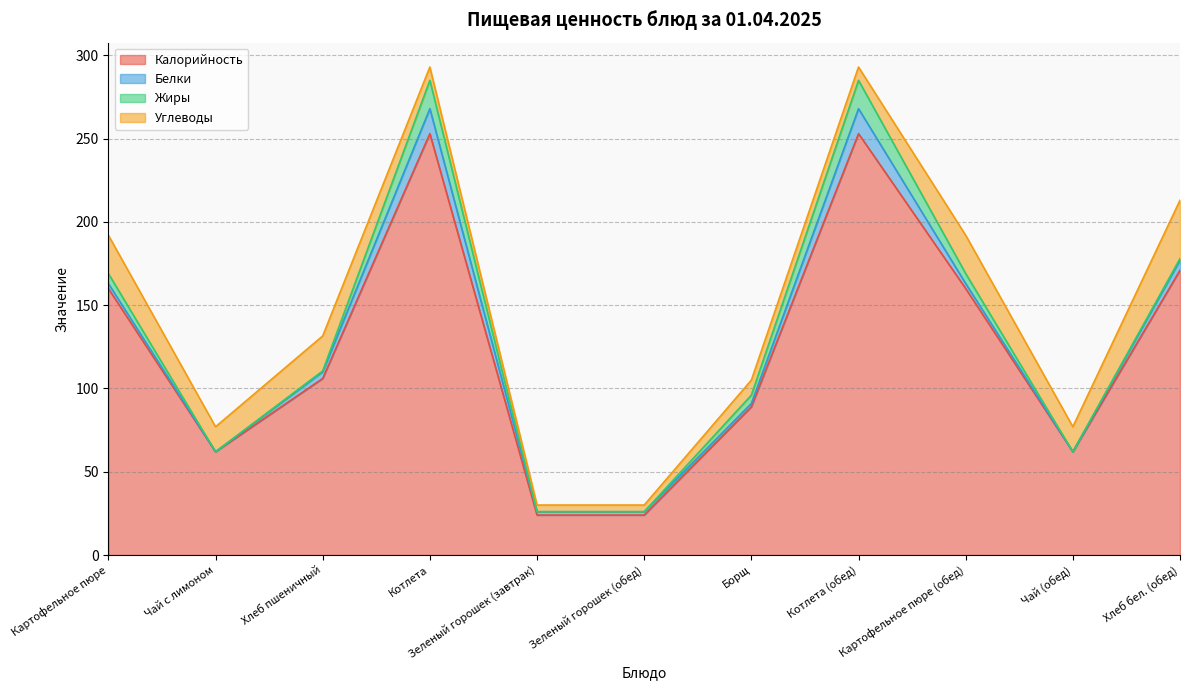

How many series are shown in this chart?

4